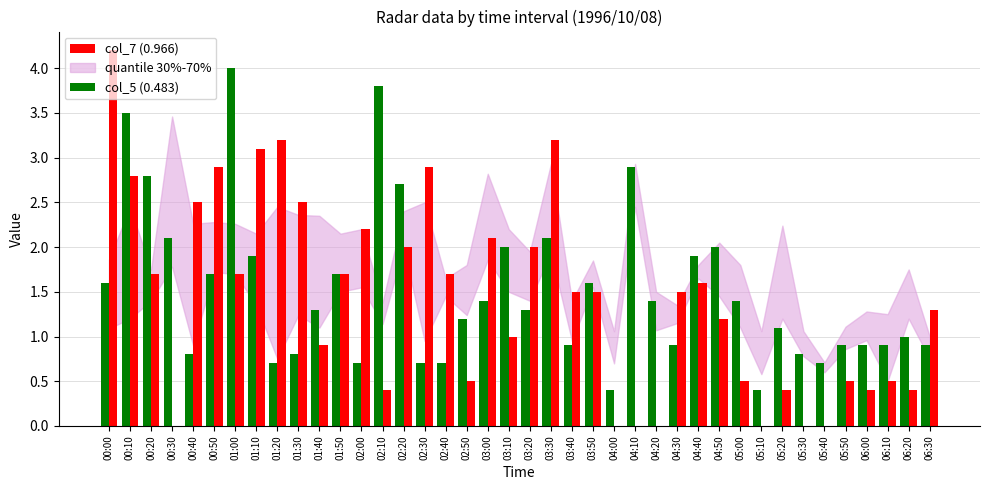

Read the col_5 (0.483) value at 01:10.

1.9